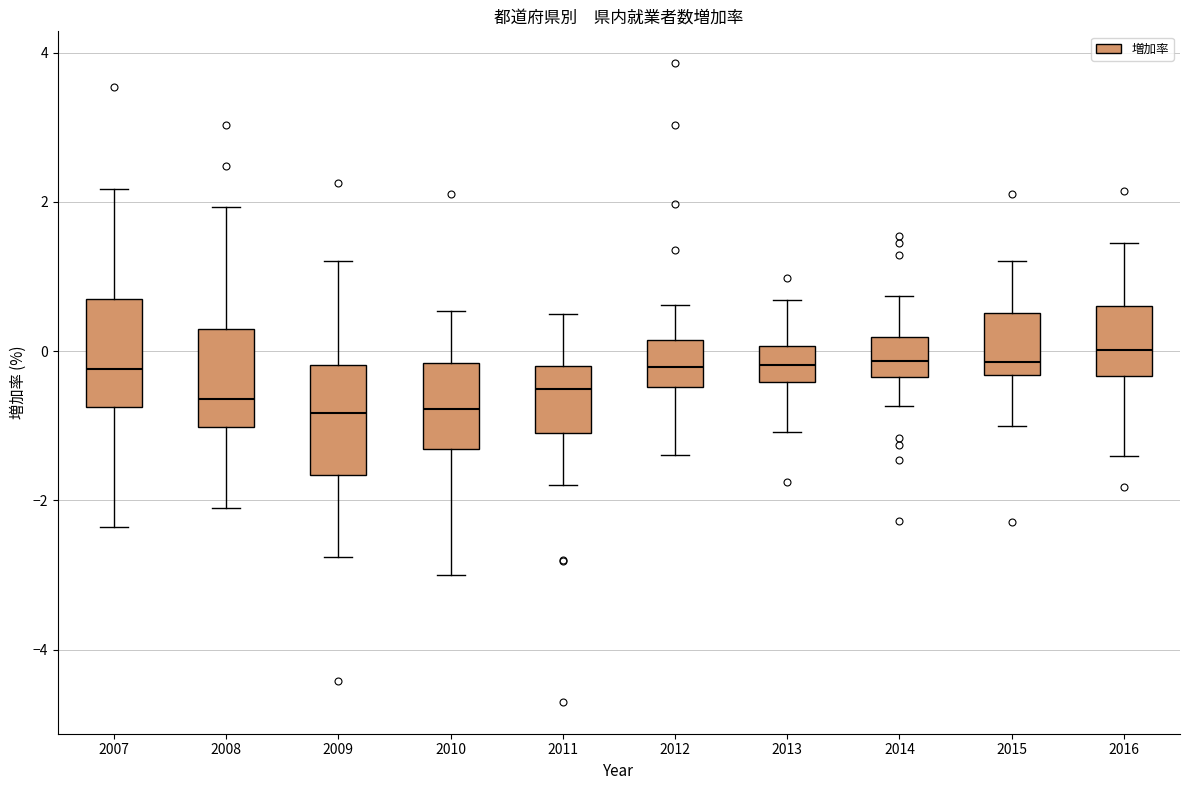

Where does the median line of the box at x = 2014 sit on the y-axis? The values are not printed on the chart, so give them approximately, as read against the axis.

-0.2